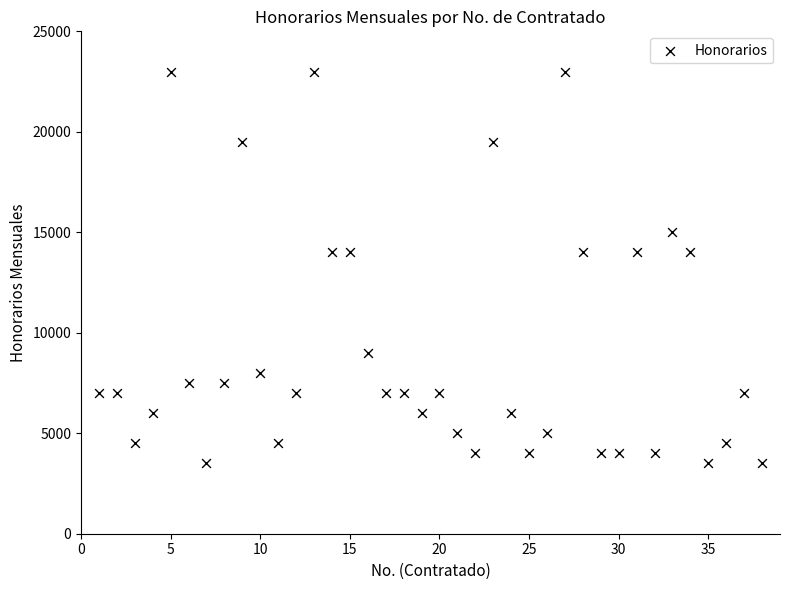

What is the range of Y values (max minus min)?

19500